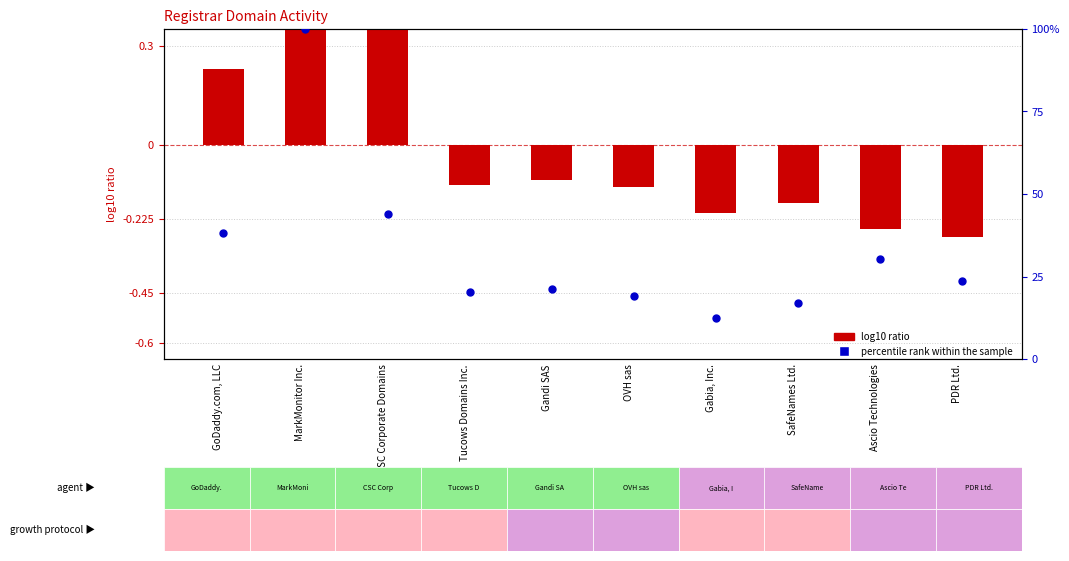

Which series has the largest total across all categories?

percentile rank within the sample